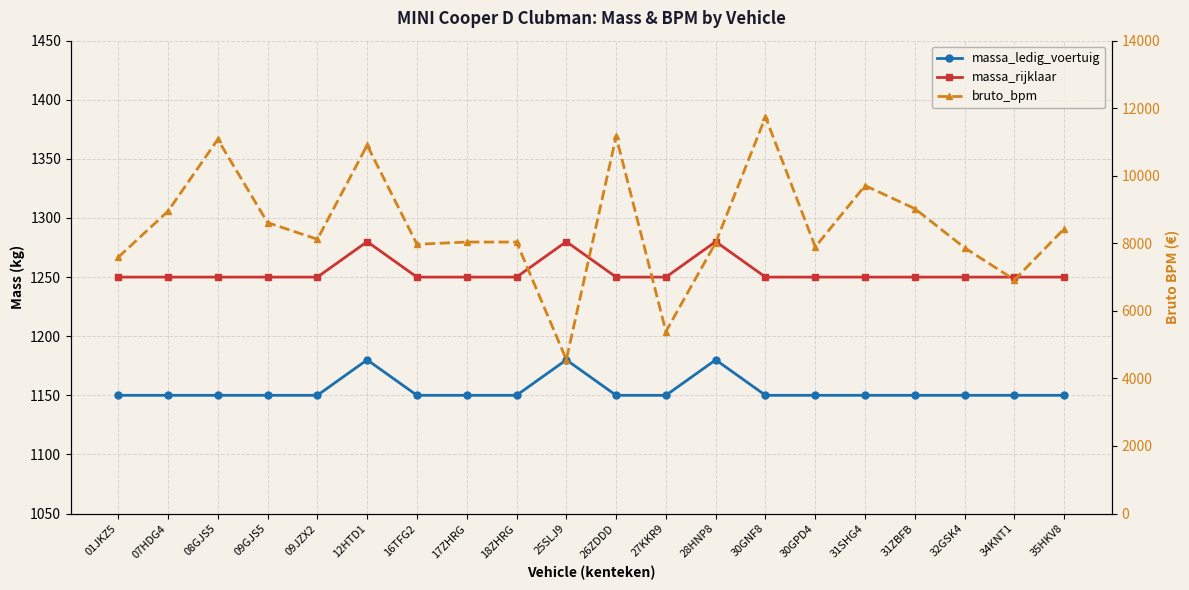

Reading right to left, list all the values displayed in this chart.

massa_ledig_voertuig: 1150	1150	1150	1150	1150	1150	1150	1180	1150	1150	1180	1150	1150	1150	1180	1150	1150	1150	1150	1150
massa_rijklaar: 1250	1250	1250	1250	1250	1250	1250	1280	1250	1250	1280	1250	1250	1250	1280	1250	1250	1250	1250	1250
bruto_bpm: 8433	6920	7867	9026	9709	7893	11742	8020	5389	11165	4558	8038	8038	7971	10904	8120	8614	11077	8951	7586